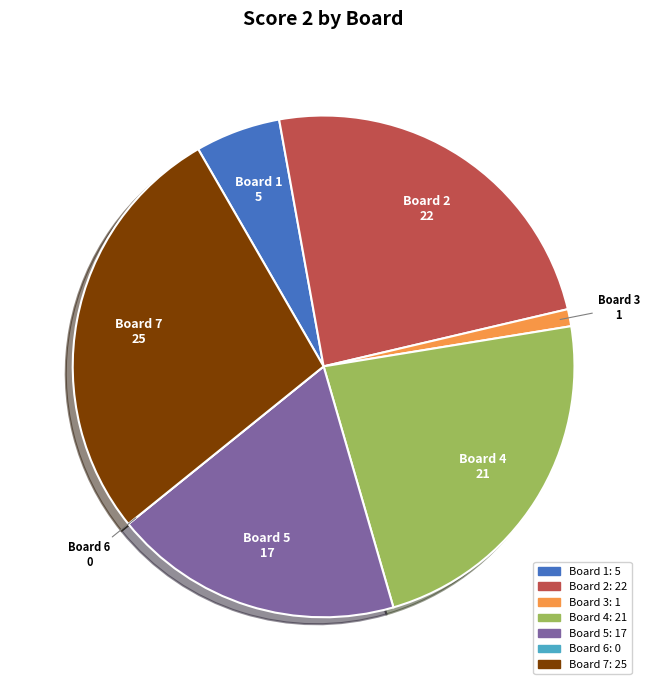

Is the sum of Board 1 and Board 3 greater than half?

No